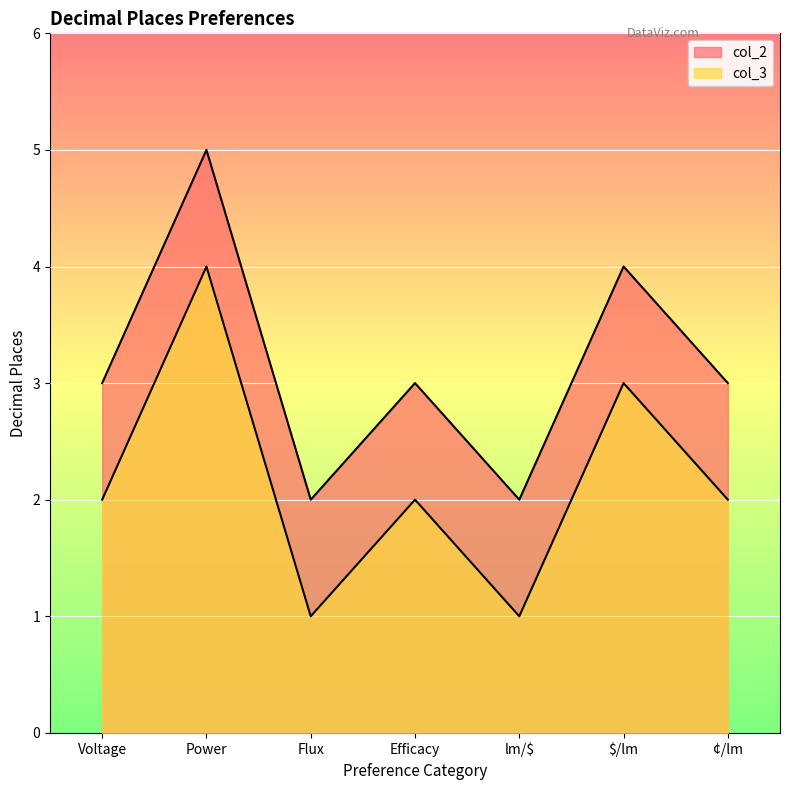

Reading left to right, what are all the values shown in this chart?

col_2: Voltage=3	Power=5	Flux=2	Efficacy=3	lm/$=2	$/lm=4	¢/lm=3
col_3: Voltage=2	Power=4	Flux=1	Efficacy=2	lm/$=1	$/lm=3	¢/lm=2